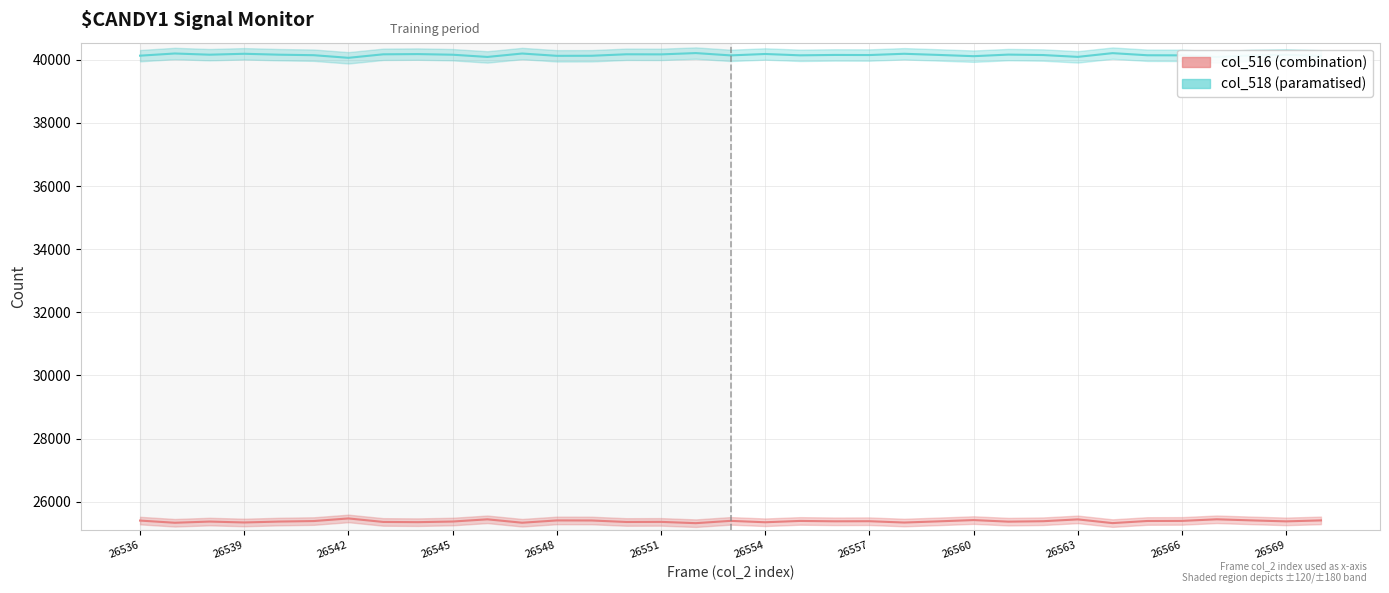

How many interior local peaks does the col_518 (paramatised) series have?

12